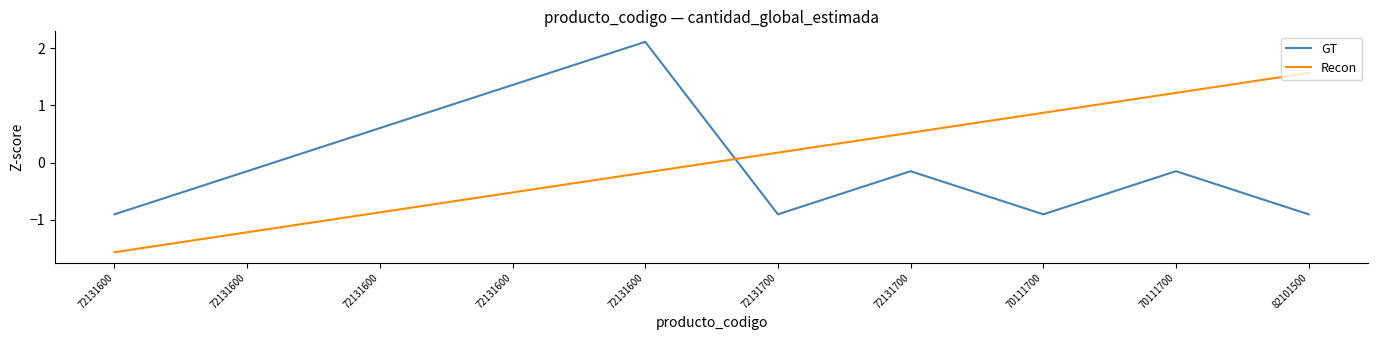

Where do Recon and GT first cross each other?

72131600 and 72131700